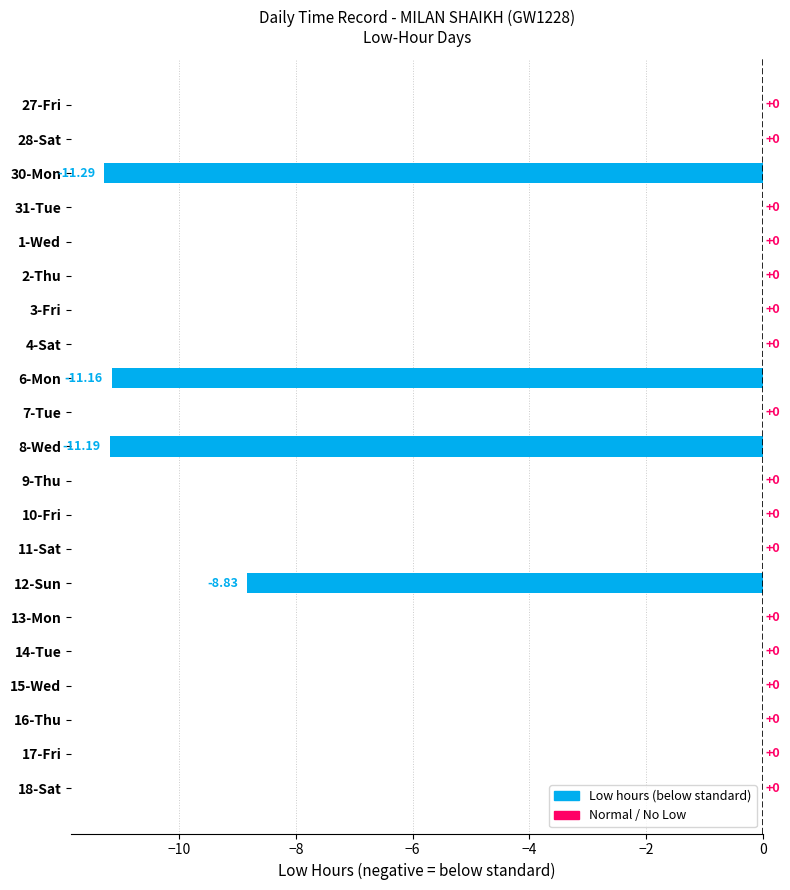

Between 8-Wed and 3-Fri, which is larger?

3-Fri